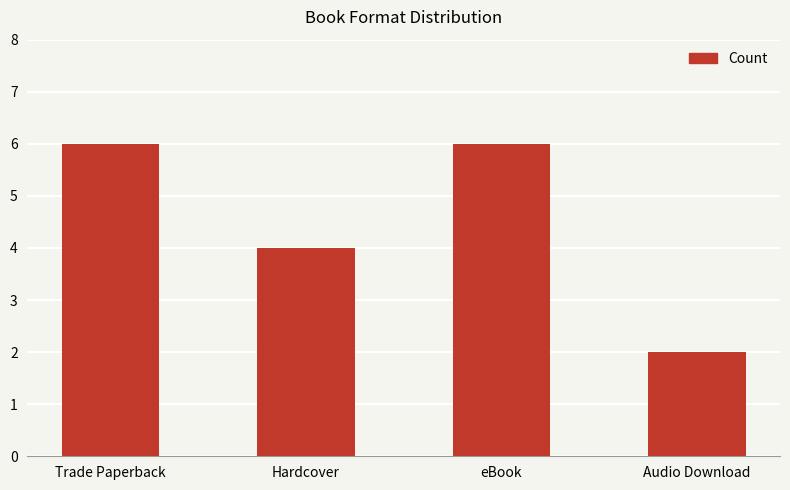

True or false: the data shows 6 at eBook.

True